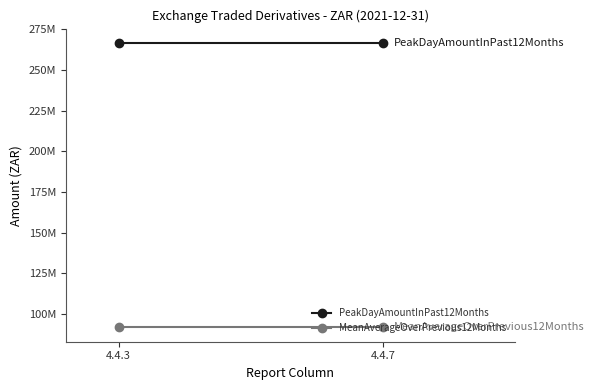

The value of PeakDayAmountInPast12Months at 4.4.7 is 266693966.3. True or false?

True